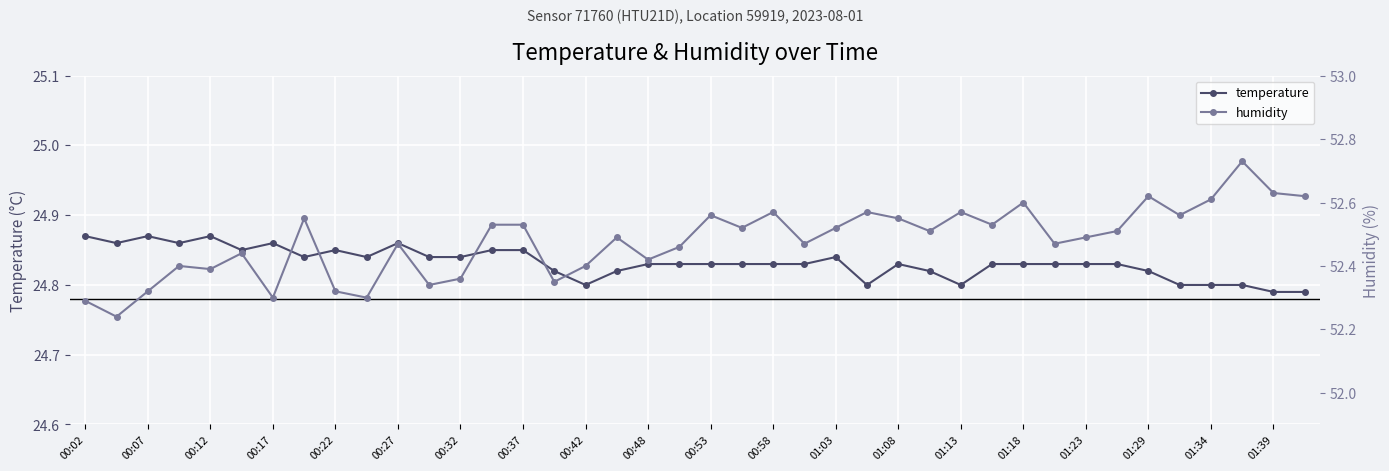

The value of temperature at 00:58 is 13.9. True or false?

False